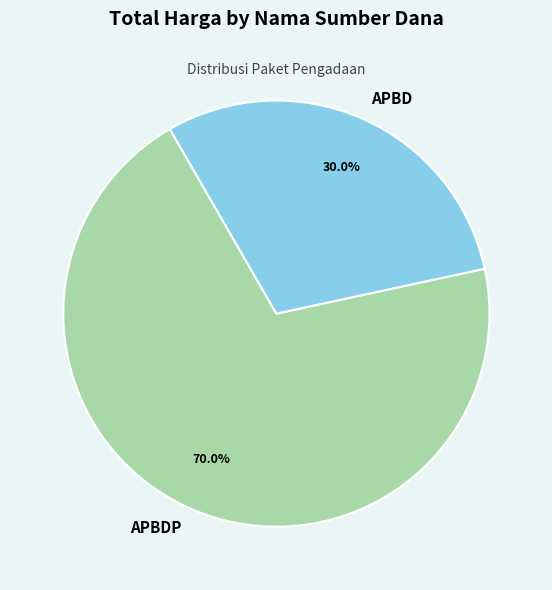

How many slices are in this pie chart?

2